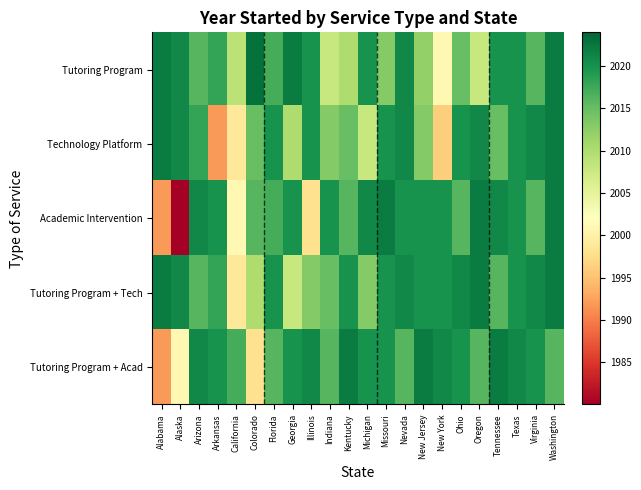

How many data points does each series have?

22